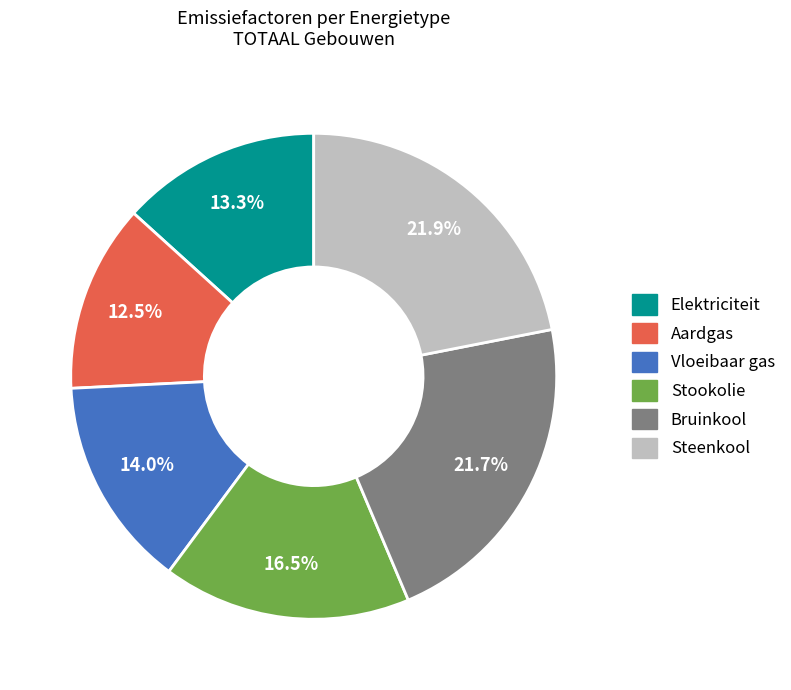

What is the smallest slice in the pie chart?

Aardgas